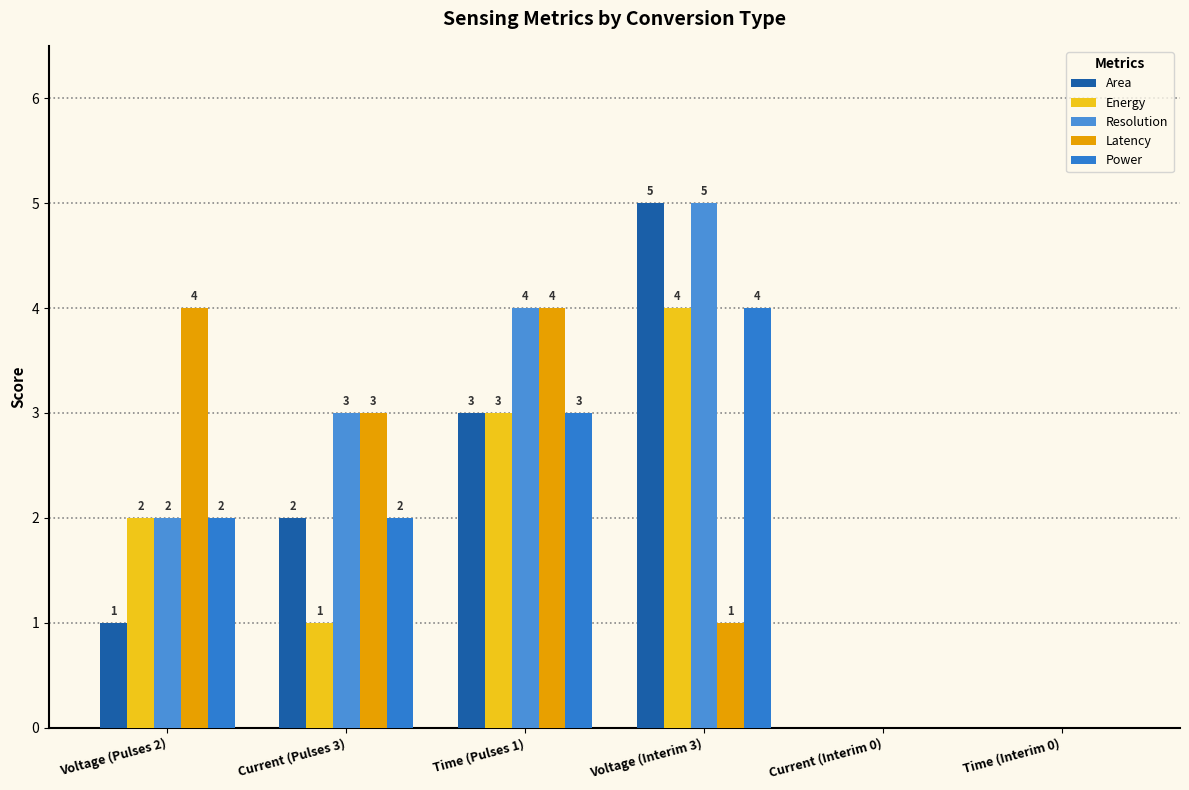

Is it true that Area equals 4 at Time (Pulses 1)?

False